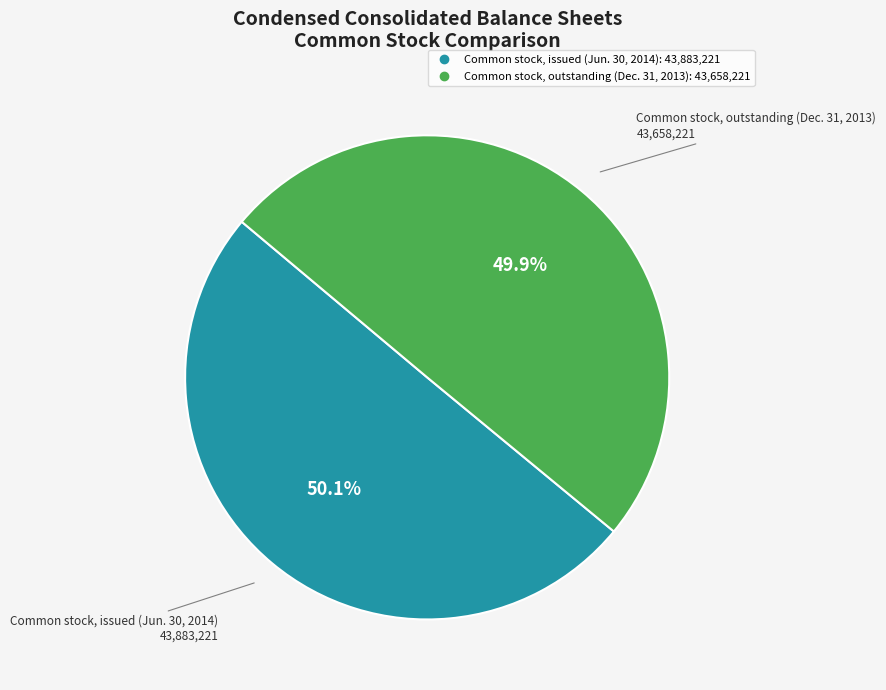

Combined, do Common stock, outstanding (Dec. 31, 2013) and Common stock, issued (Jun. 30, 2014) account for over 50%?

Yes